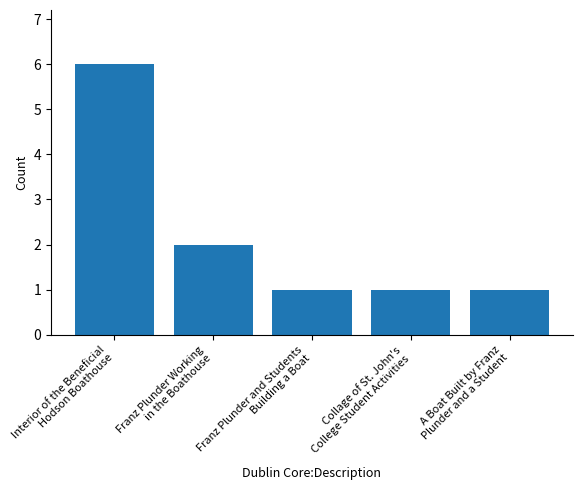

Which label corresponds to the largest value in the chart?

Interior of the Beneficial
Hodson Boathouse